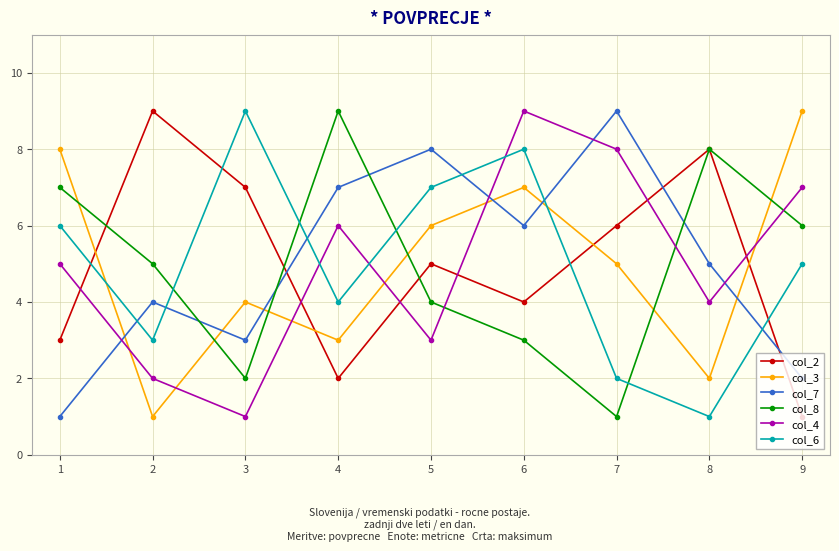

In col_4, how many points are lower than both neighbors (excluding endpoints)?

3